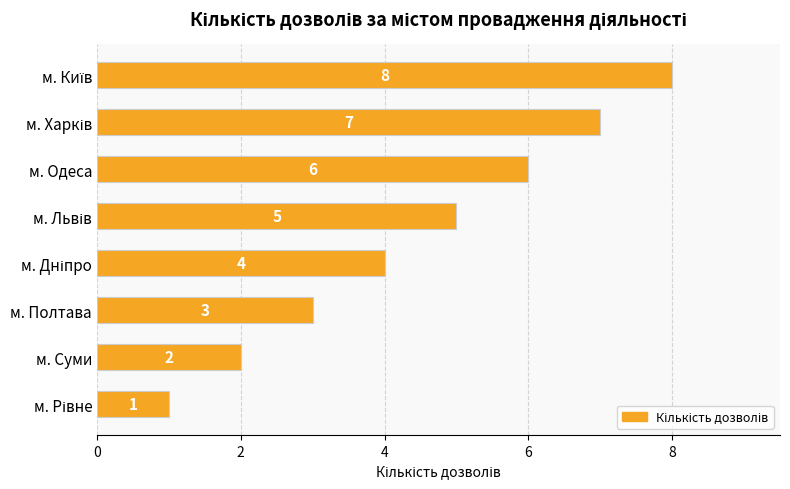

What is the value of the 5th bar from the top?

4